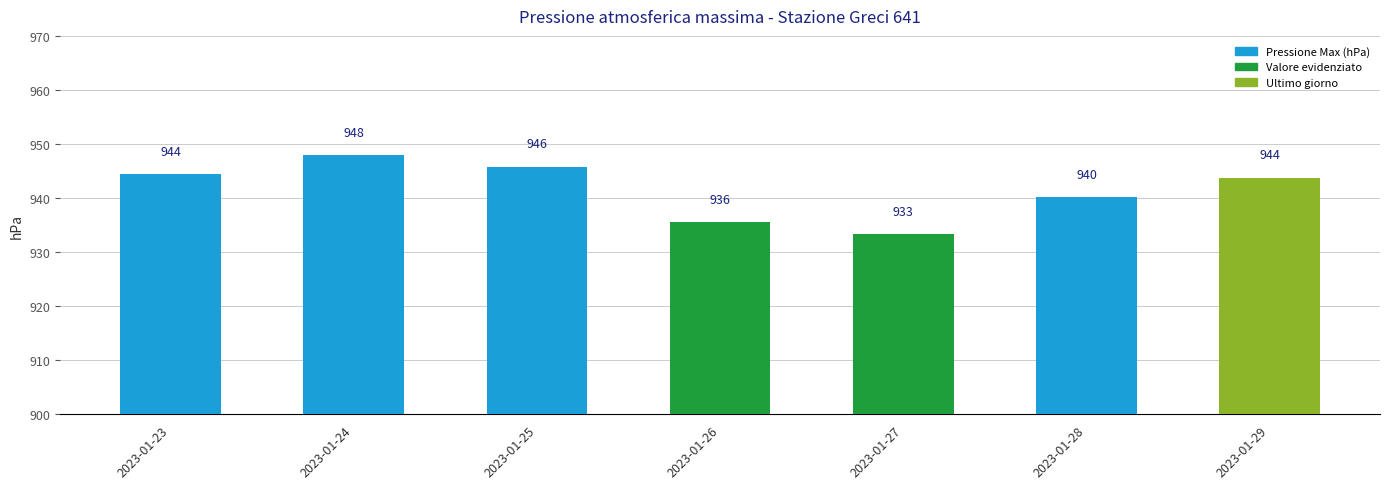

What is the sum of all values?

6591.1